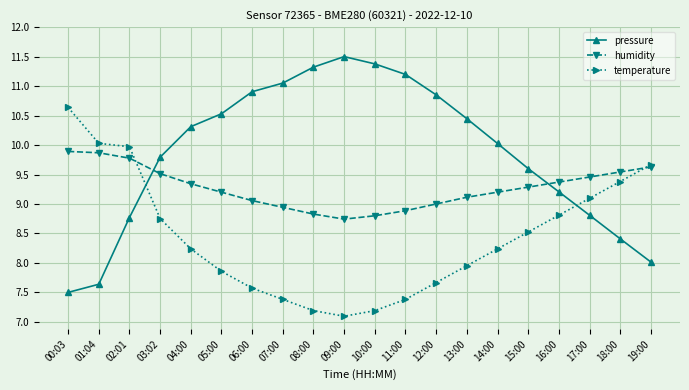

At which label does humidity first exceed 9?

00:03